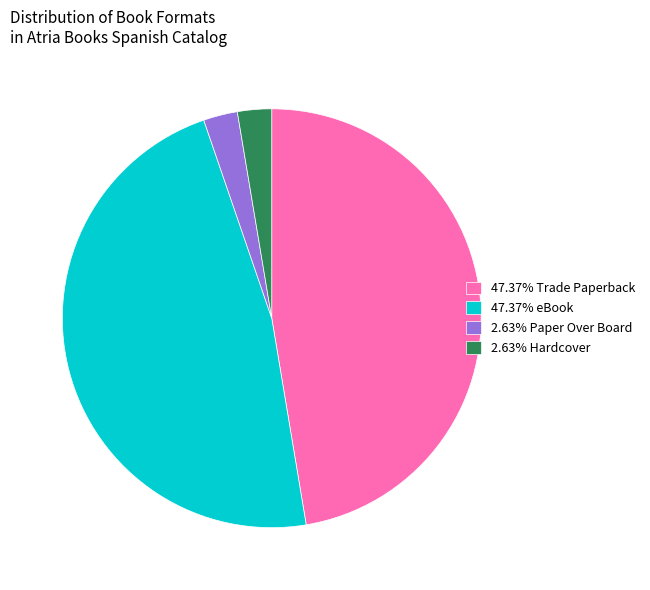

Do 2.63% Paper Over Board and 2.63% Hardcover together represent more than half of the pie?

No